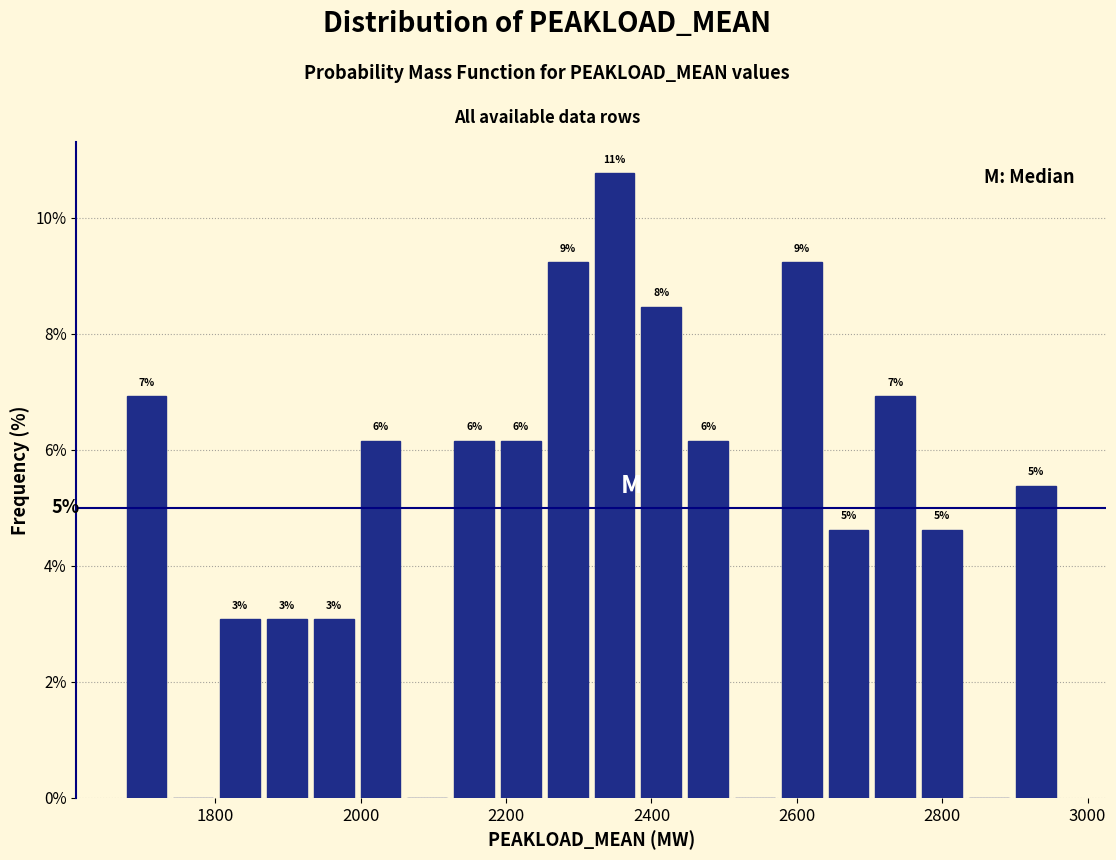

Around what value on the x-axis is the tallest bar? Give the approximate position of its centre, as read against the axis.

2340